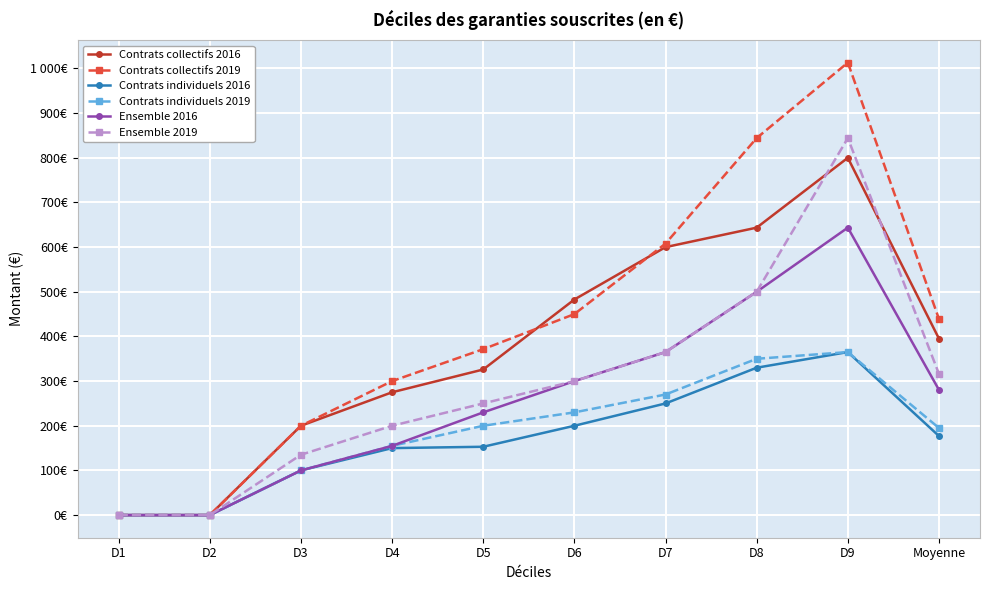

Does the chart have visible grid lines?

Yes